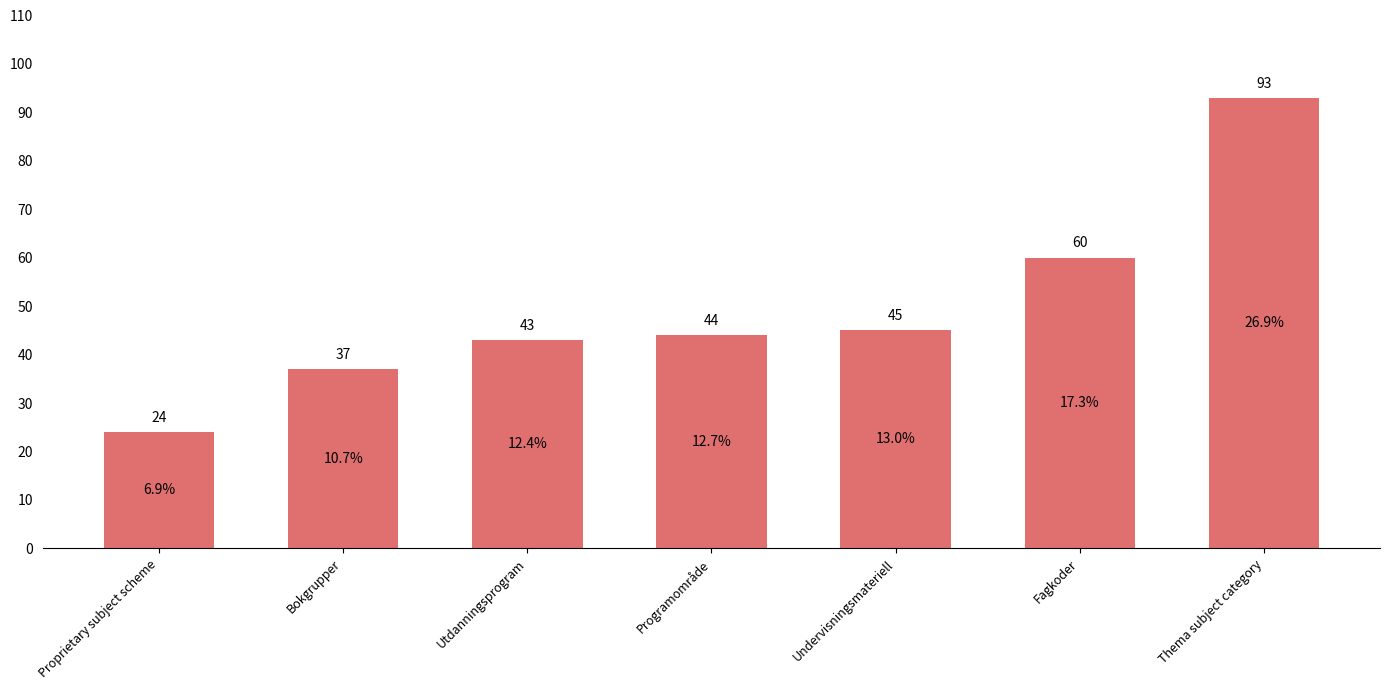

Read the value at Utdanningsprogram, to the nearest 10.

40